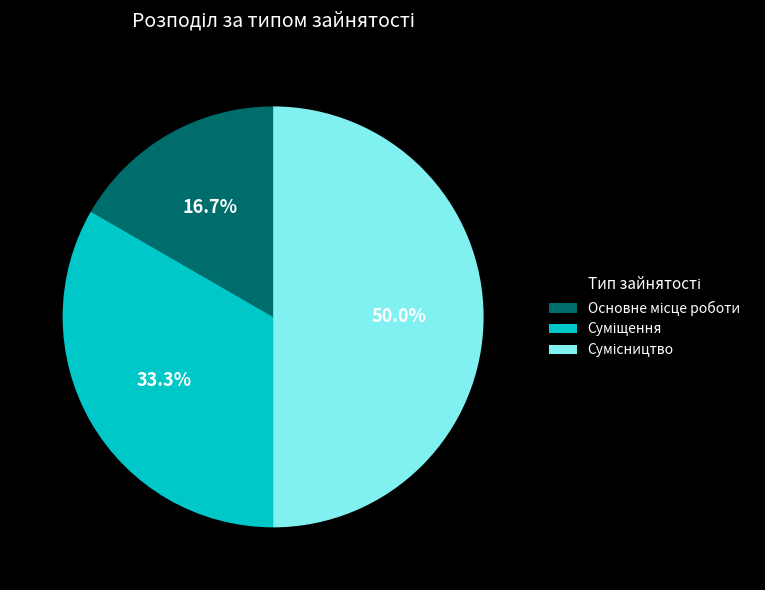

Which category has the biggest portion of the pie?

Сумісництво